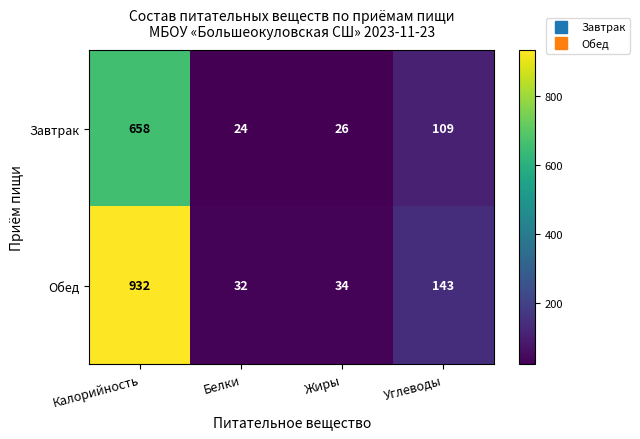

List the labels in order of Завтрак value, smallest first.

Белки, Жиры, Углеводы, Калорийность